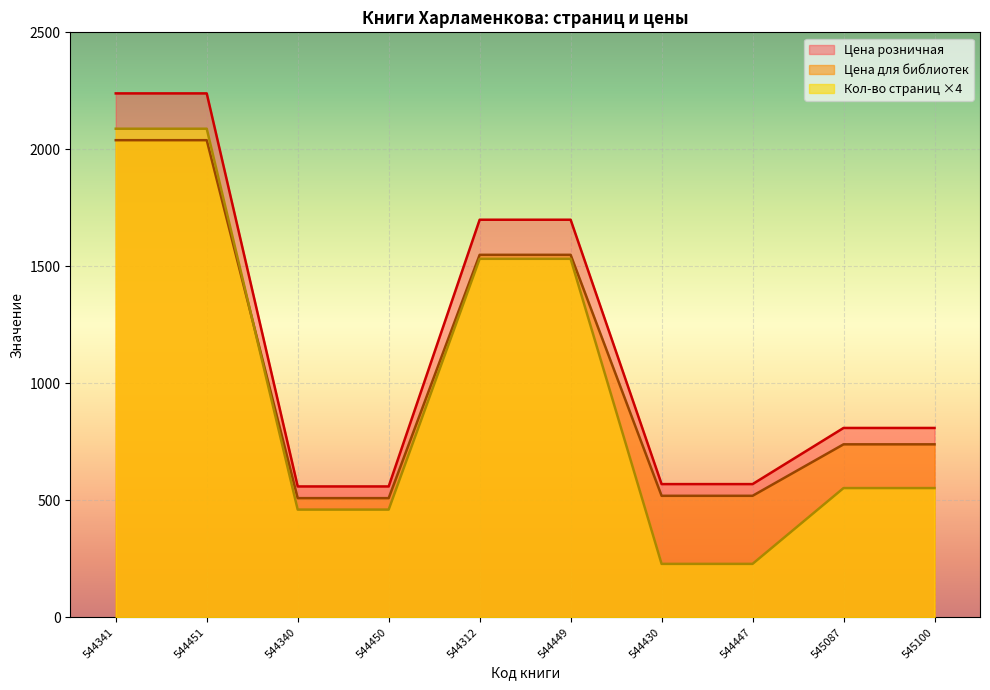

Where does the Цена для библиотек series first go above 739?

544341